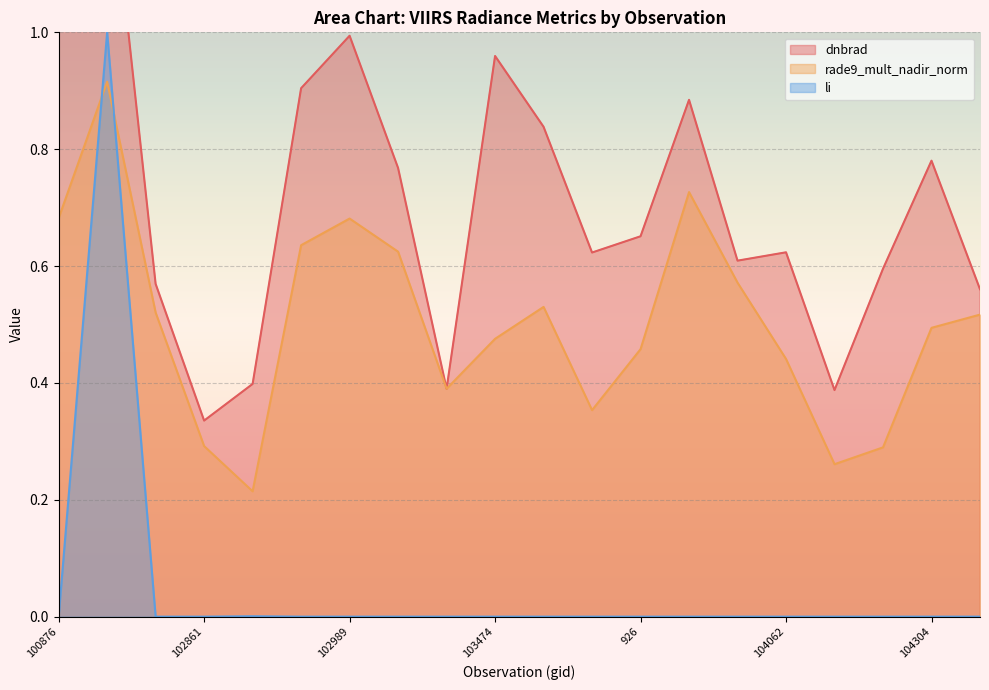

Rank the categories by rade9_mult_nadir_norm value from lowest to highest.

647, 1070, 104186, 102861, 103592, 103227, 104062, 926, 103474, 104304, 104422, 102741, 103583, 103946, 103109, 665, 102989, 100876, 103827, 101003